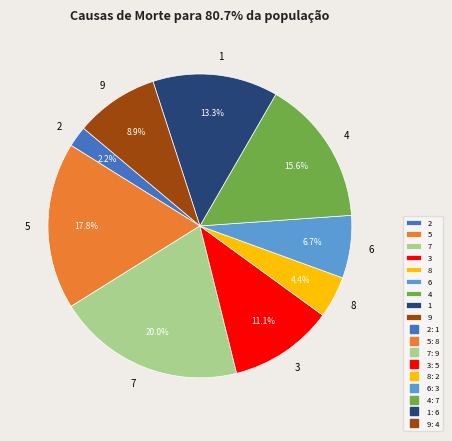

What is the total percentage of 5 and 8?

22.2%